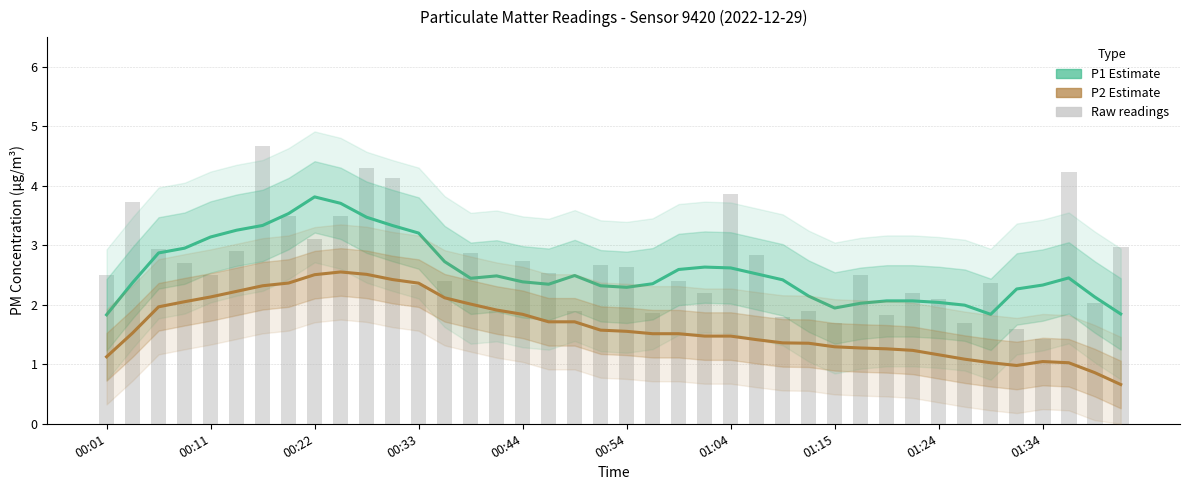

Count the number of categories in the chart.

40